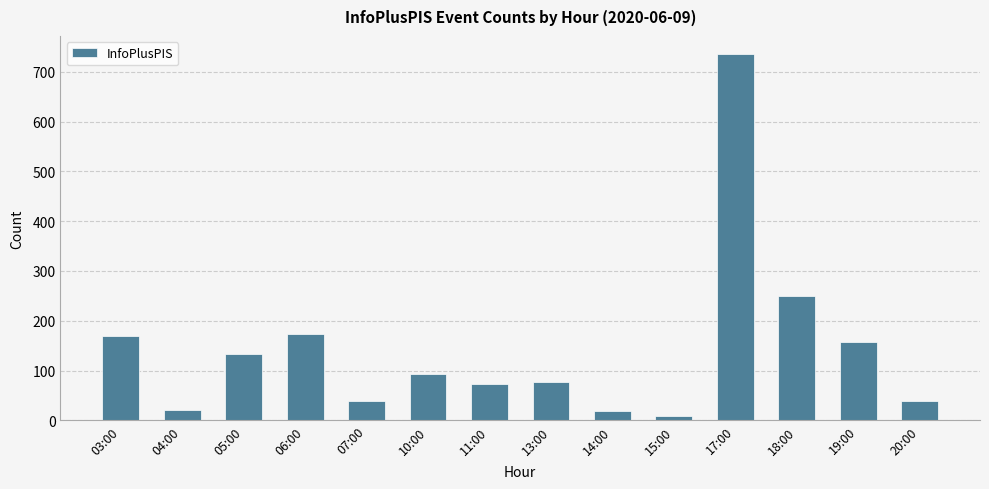

Is it true that the value at 06:00 is 242?

False